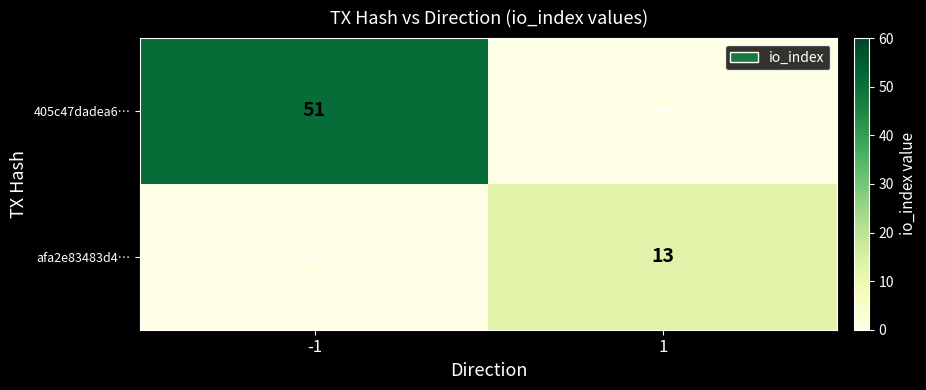

Is it true that afa2e83483d4… equals 21.4 at 1?

False